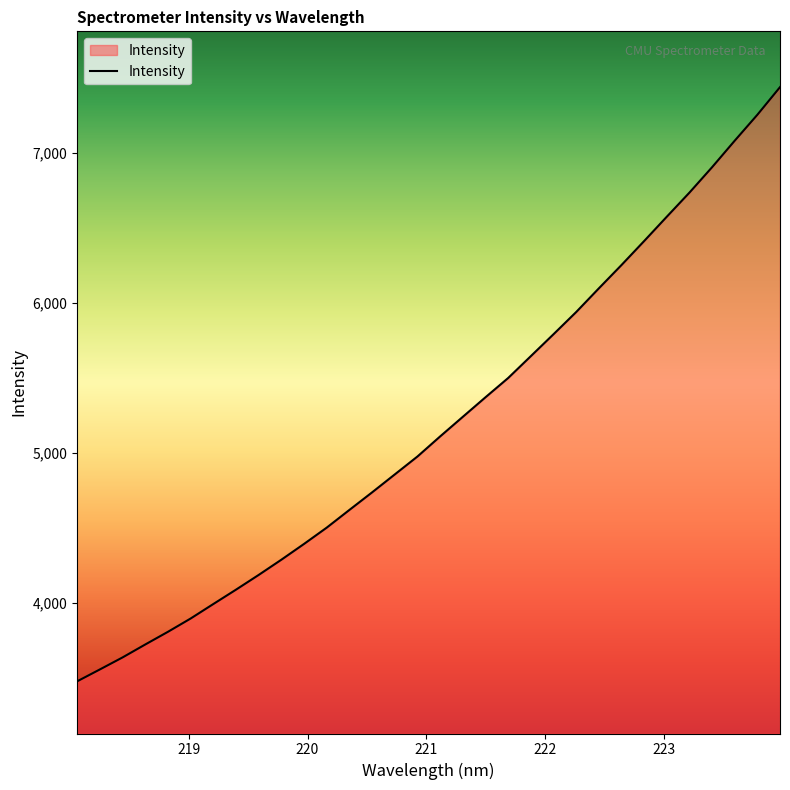

What is the smallest value displayed?

3478.6